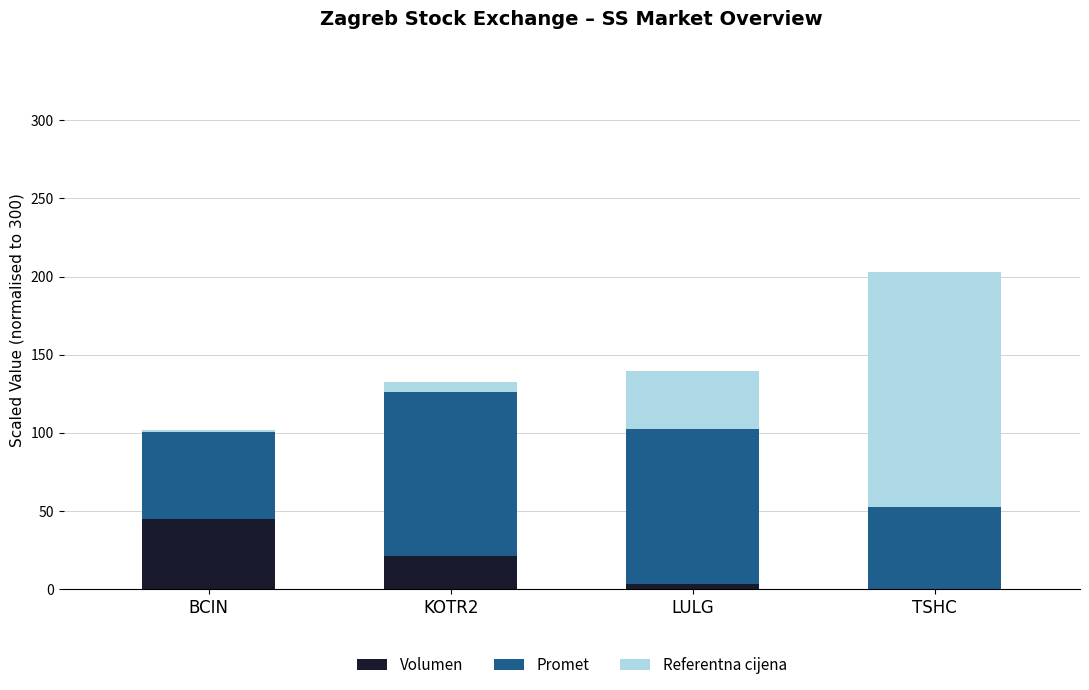

At which label does Volumen reach its peak?

BCIN